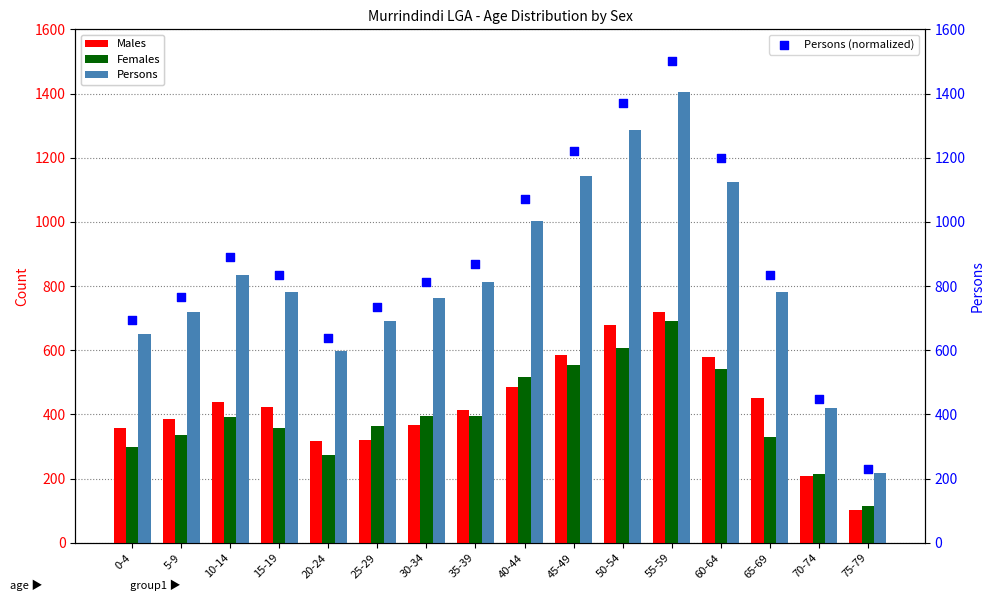

Which series has the largest total across all categories?

Persons (normalized)